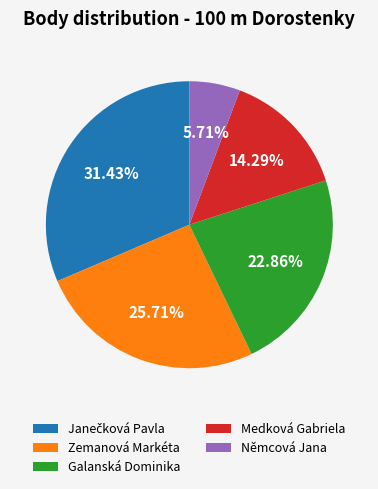

True or false: Galanská Dominika accounts for 9% of the total.

False